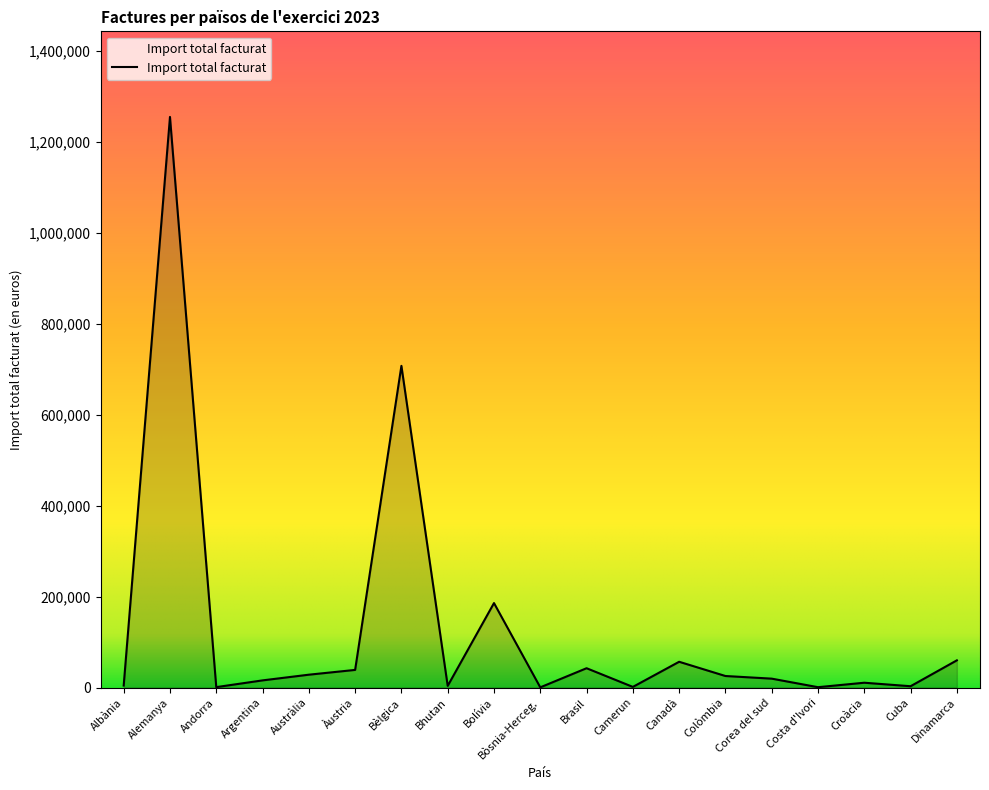

Between Bolívia and Austràlia, which is larger?

Bolívia